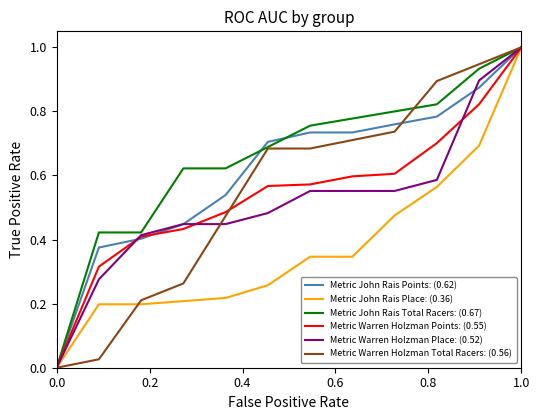

What are all the series names shown in the legend?

Metric John Rais Points: (0.62), Metric John Rais Place: (0.36), Metric John Rais Total Racers: (0.67), Metric Warren Holzman Points: (0.55), Metric Warren Holzman Place: (0.52), Metric Warren Holzman Total Racers: (0.56)